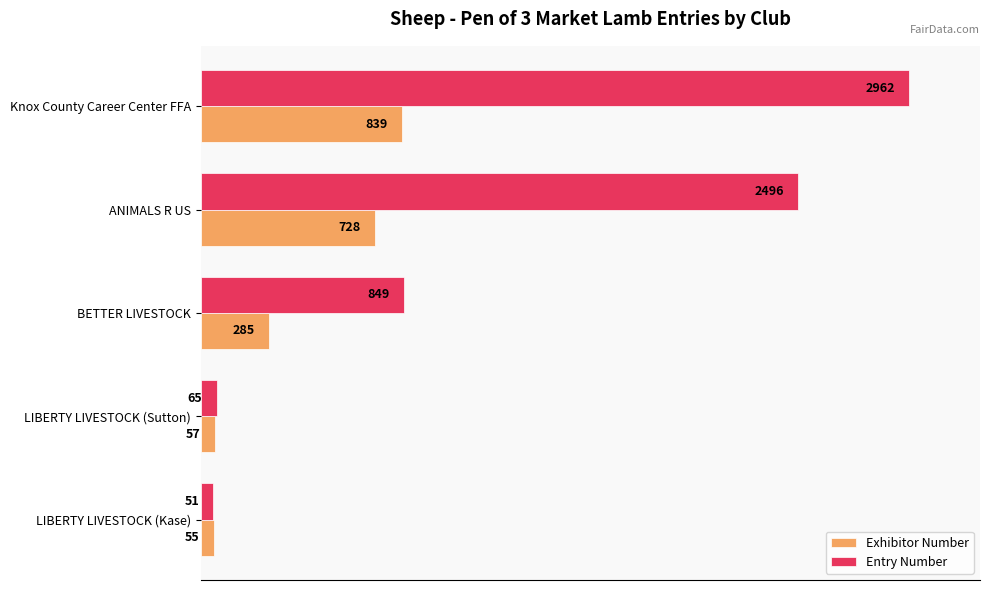

What are all the series names shown in the legend?

Exhibitor Number, Entry Number